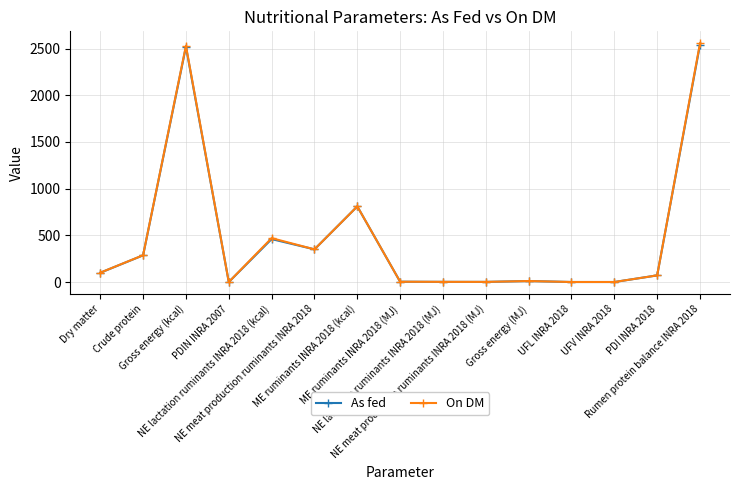

At how many categories does at least one series exceed 230?

6